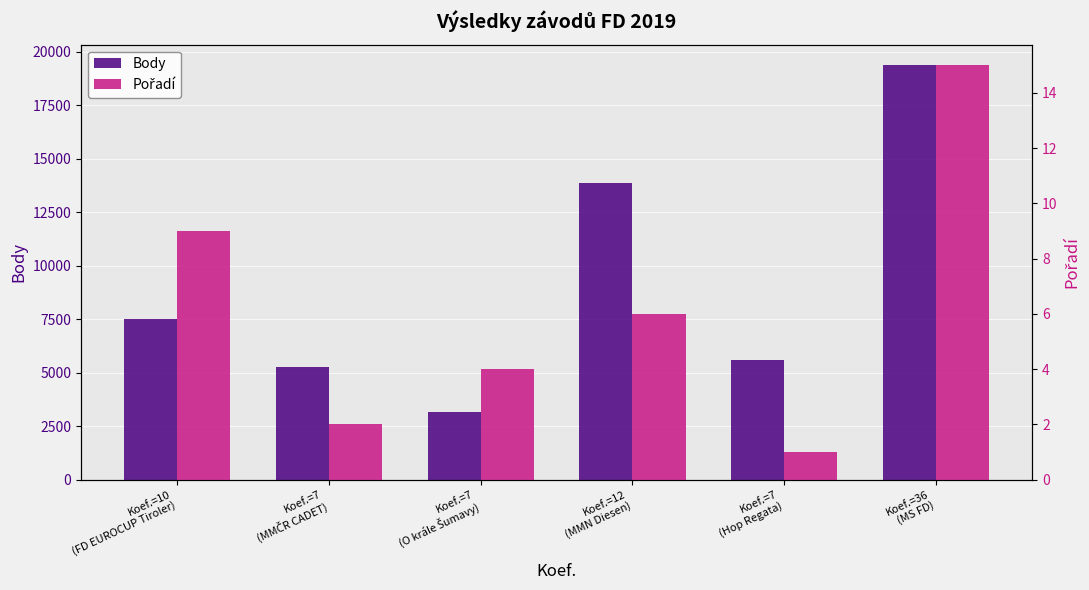

What is the label of the 6th bar from the right?

Koef.=10
(FD EUROCUP Tiroler)